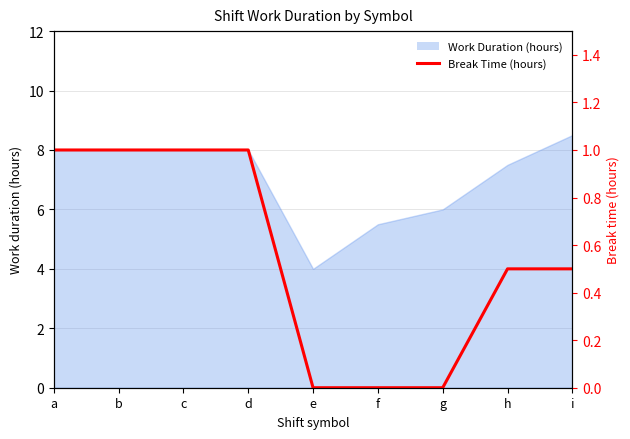

Reading right to left, extract all data points from this chart.

i=0.5	h=0.5	g=0.0	f=0.0	e=0.0	d=1.0	c=1.0	b=1.0	a=1.0